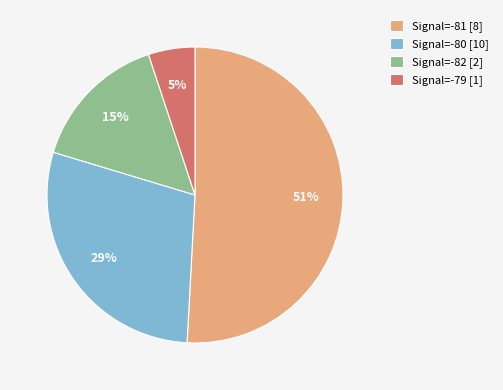

How many slices are in this pie chart?

4